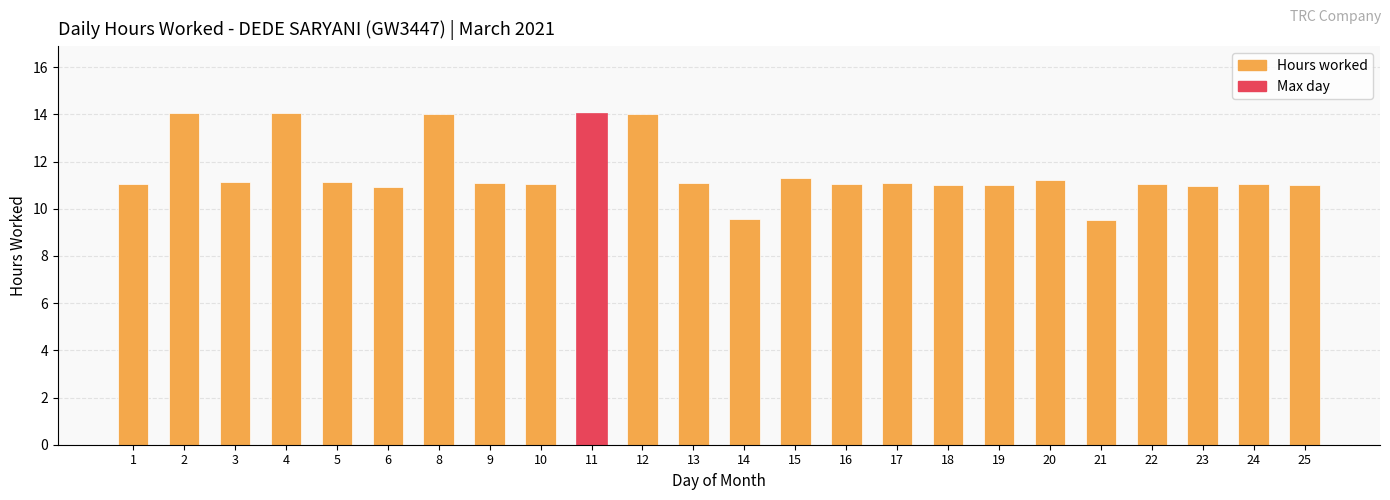

Approximately how many times larger is the value at 14 compared to 3?

0.9